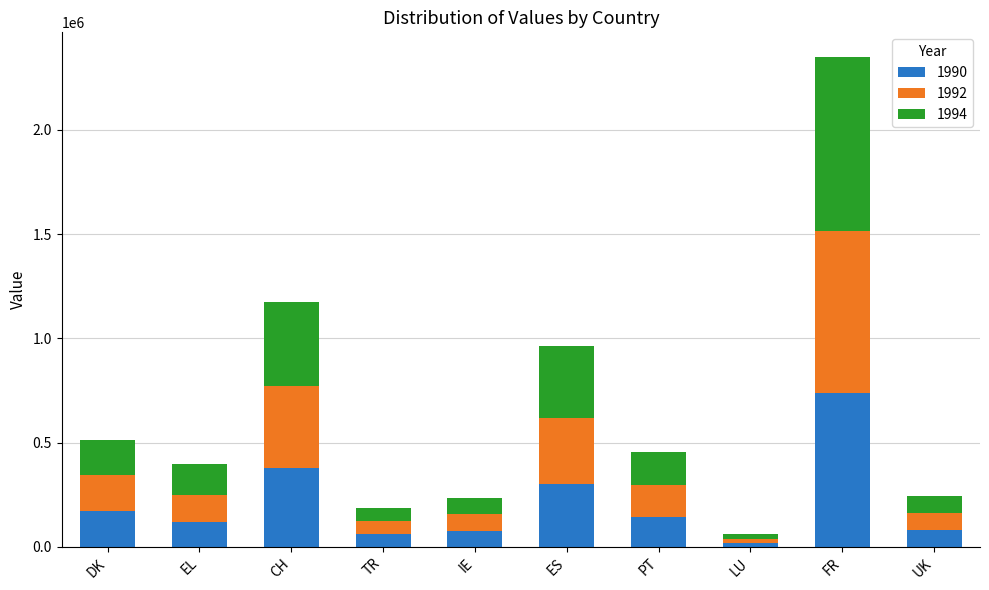

What is the approximate value of 1990 at CH, to the nearest 100?

380400